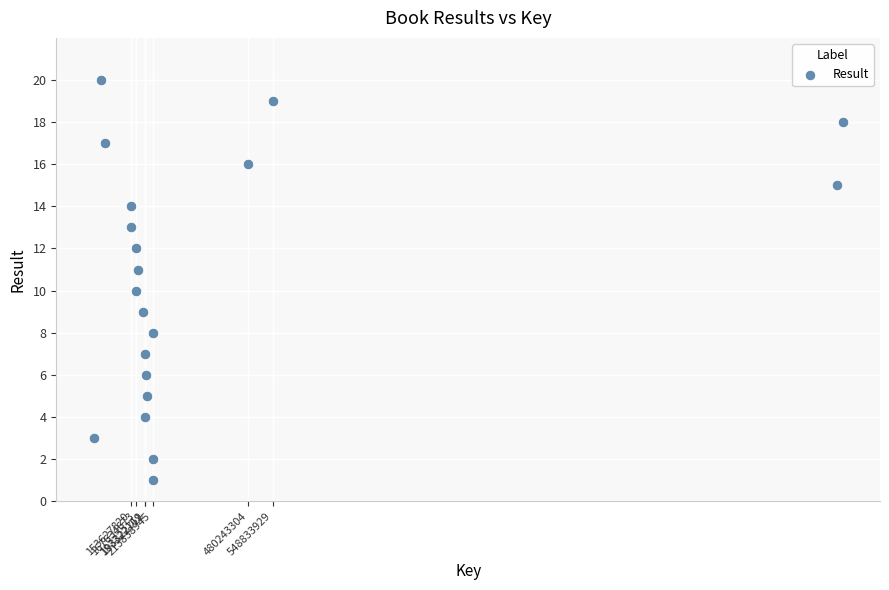

What is the range of Y values (max minus min)?

19